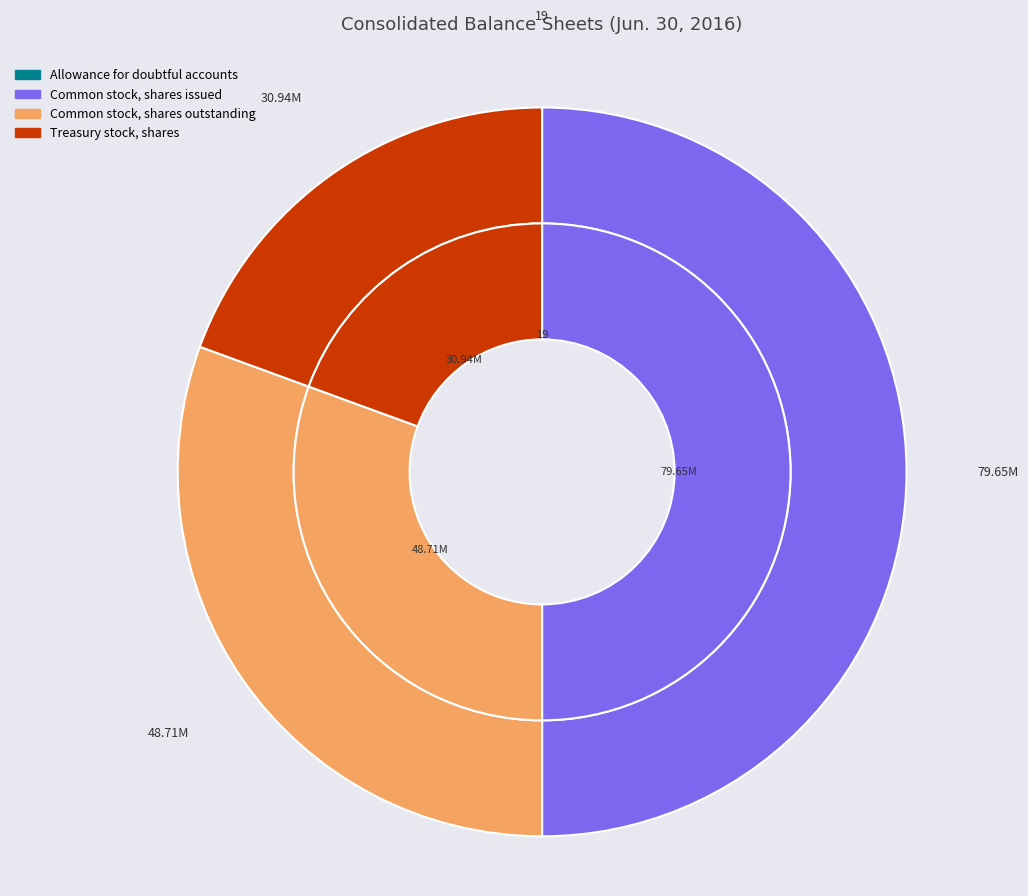

Is it true that Common stock, shares issued is 45% of the pie?

False